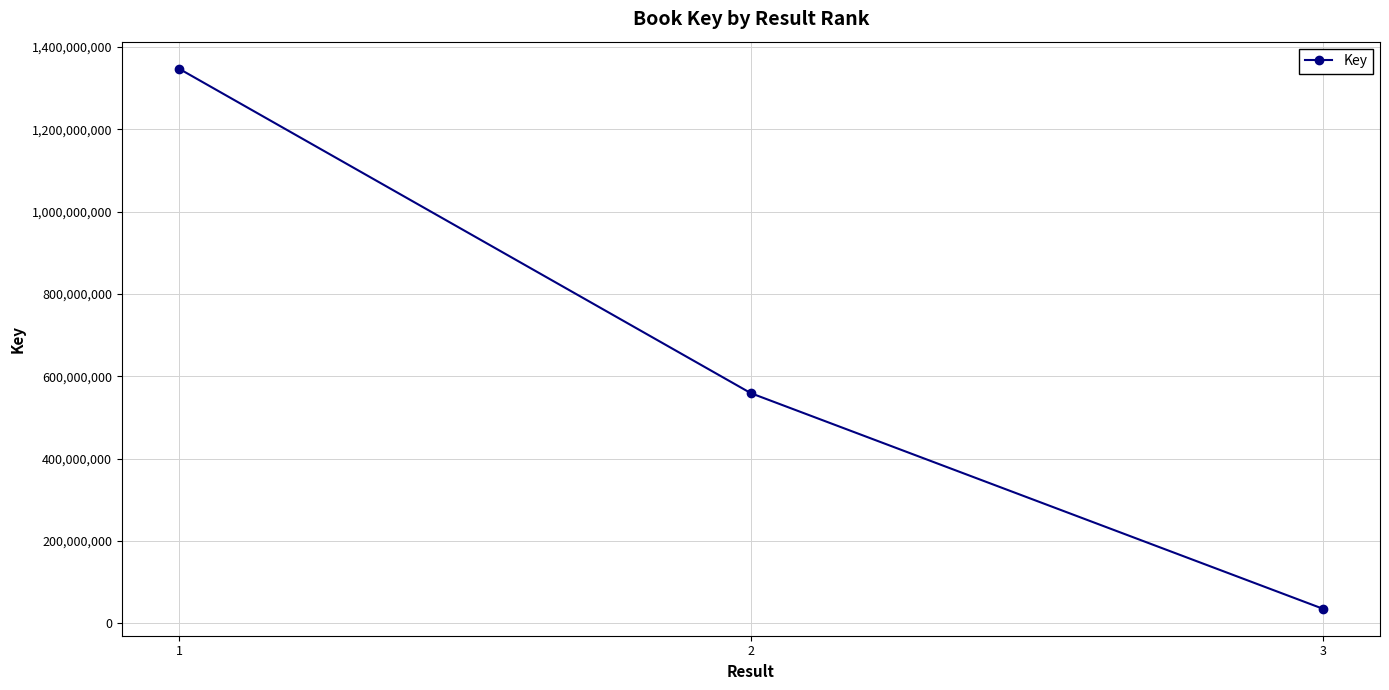

Reading left to right, what are all the values shown in this chart?

1=1346889573	2=558857849	3=35499170